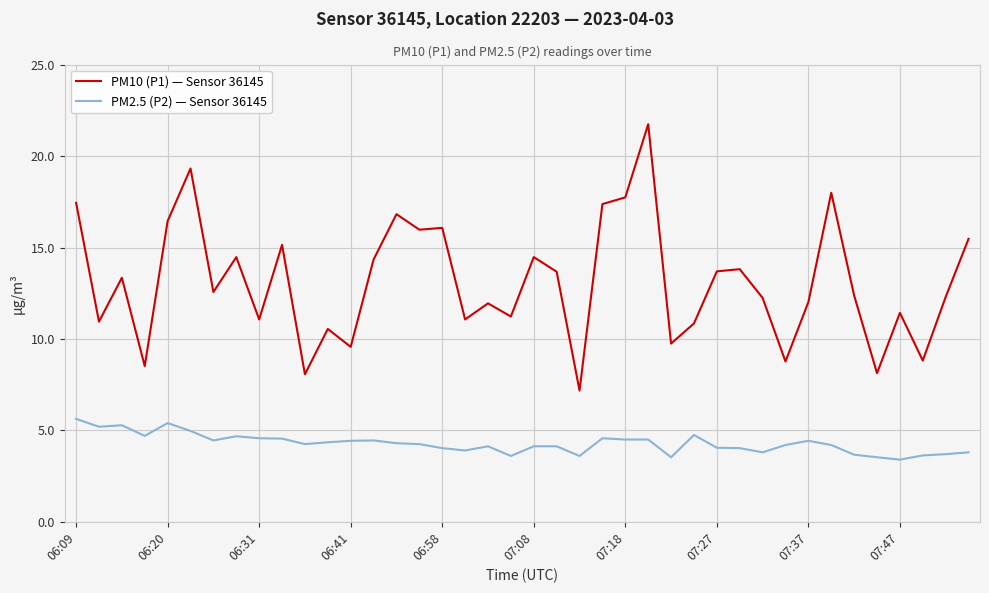

Rank the series by their maximum value, from lowest to highest.

PM2.5 (P2) — Sensor 36145, PM10 (P1) — Sensor 36145